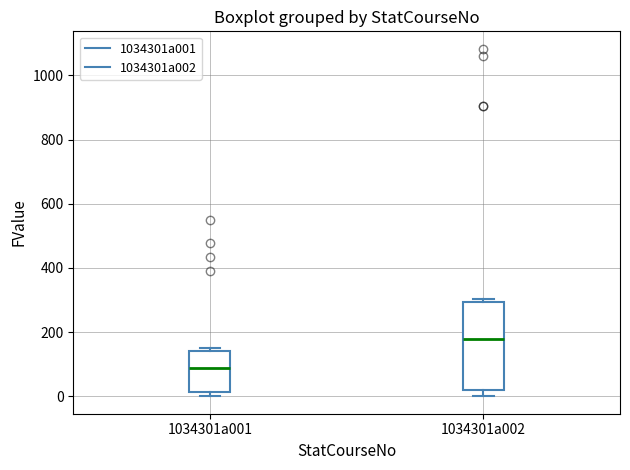

Where is the upper edge of the box for 1034301a002 on the y-axis? The values are not printed on the chart, so give them approximately, as read against the axis.

300